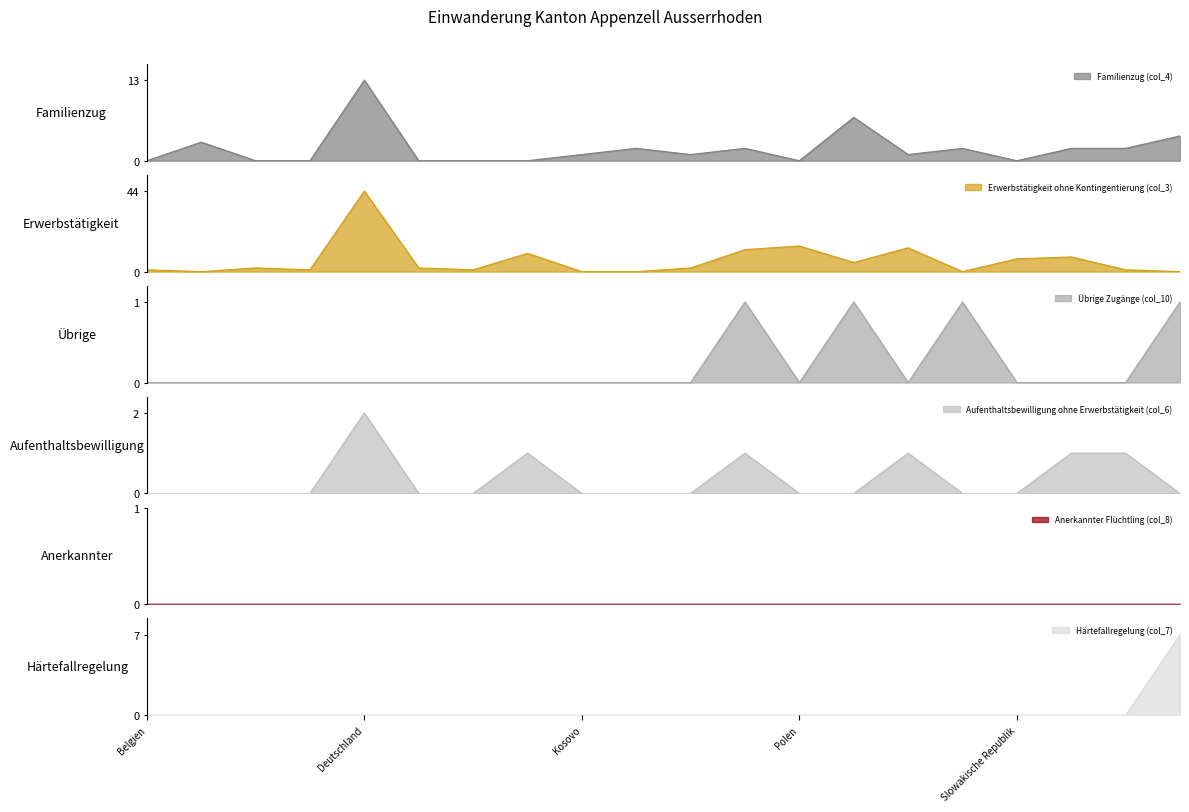

Which series has the widest spread of values?

Erwerbstätigkeit ohne Kontingentierung (col_3)